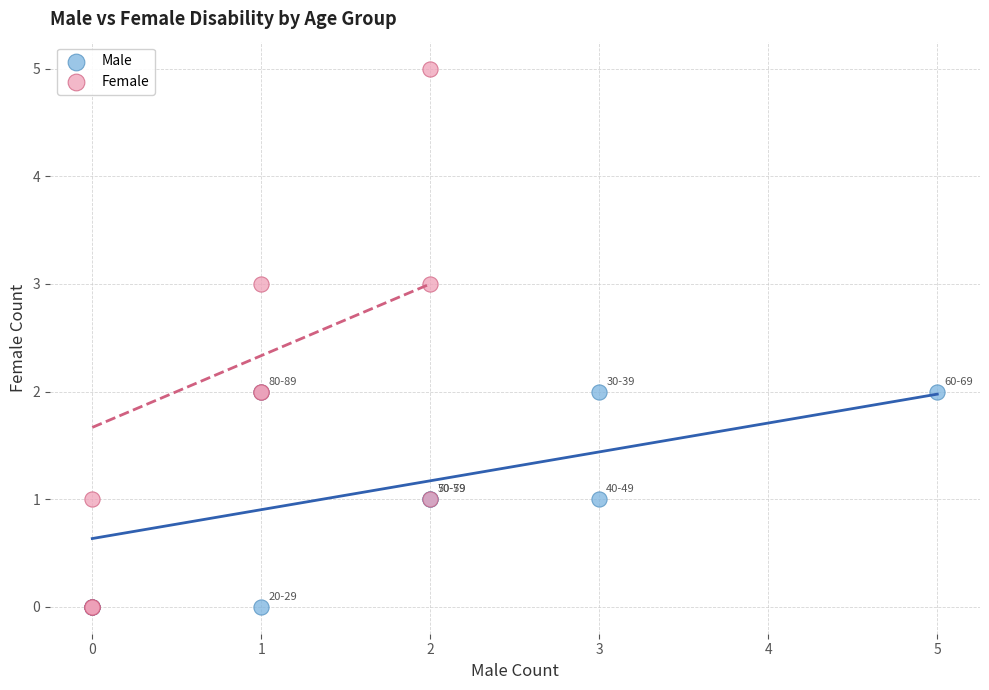

Which series contains the highest Y value?

Female